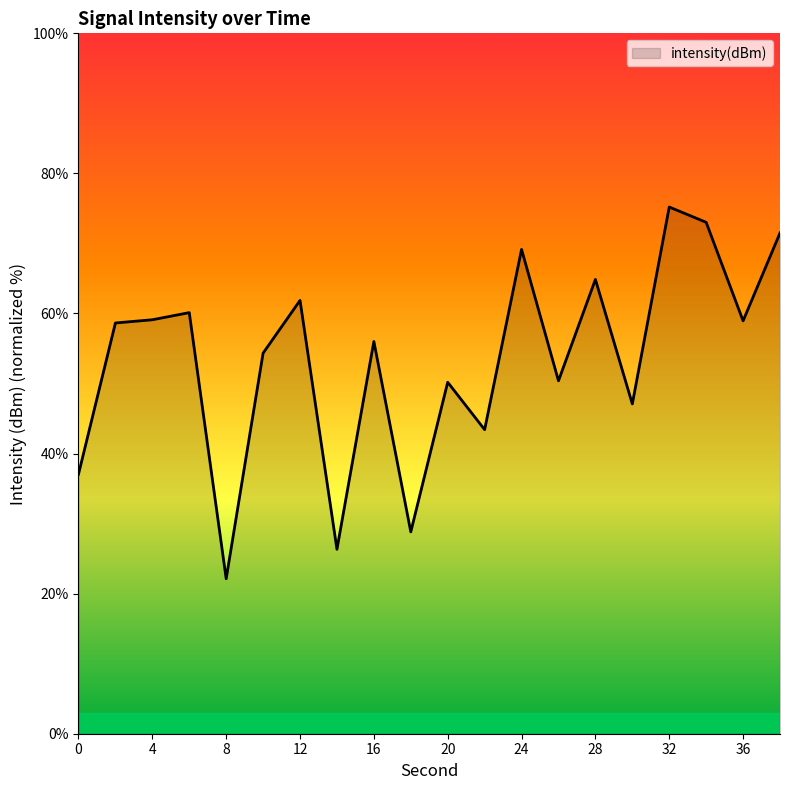

What is the maximum value shown in the chart?

75.2